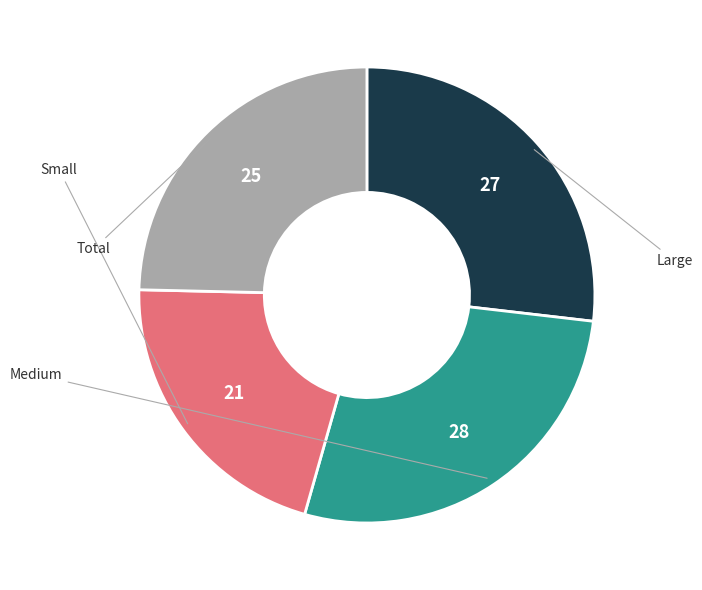

Is there any slice that represents more than half of the pie?

No